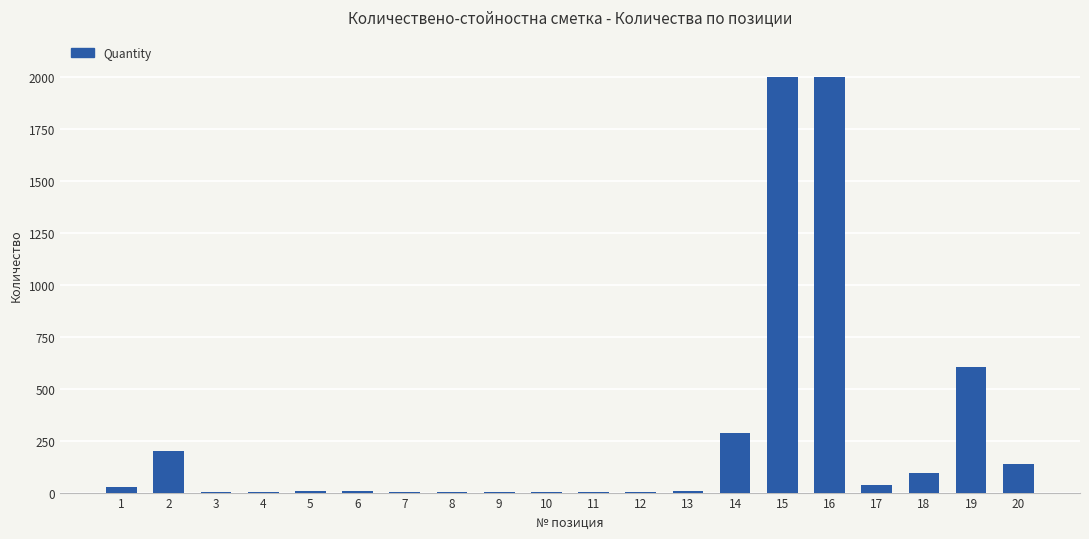

What is the sum of all values?

5448